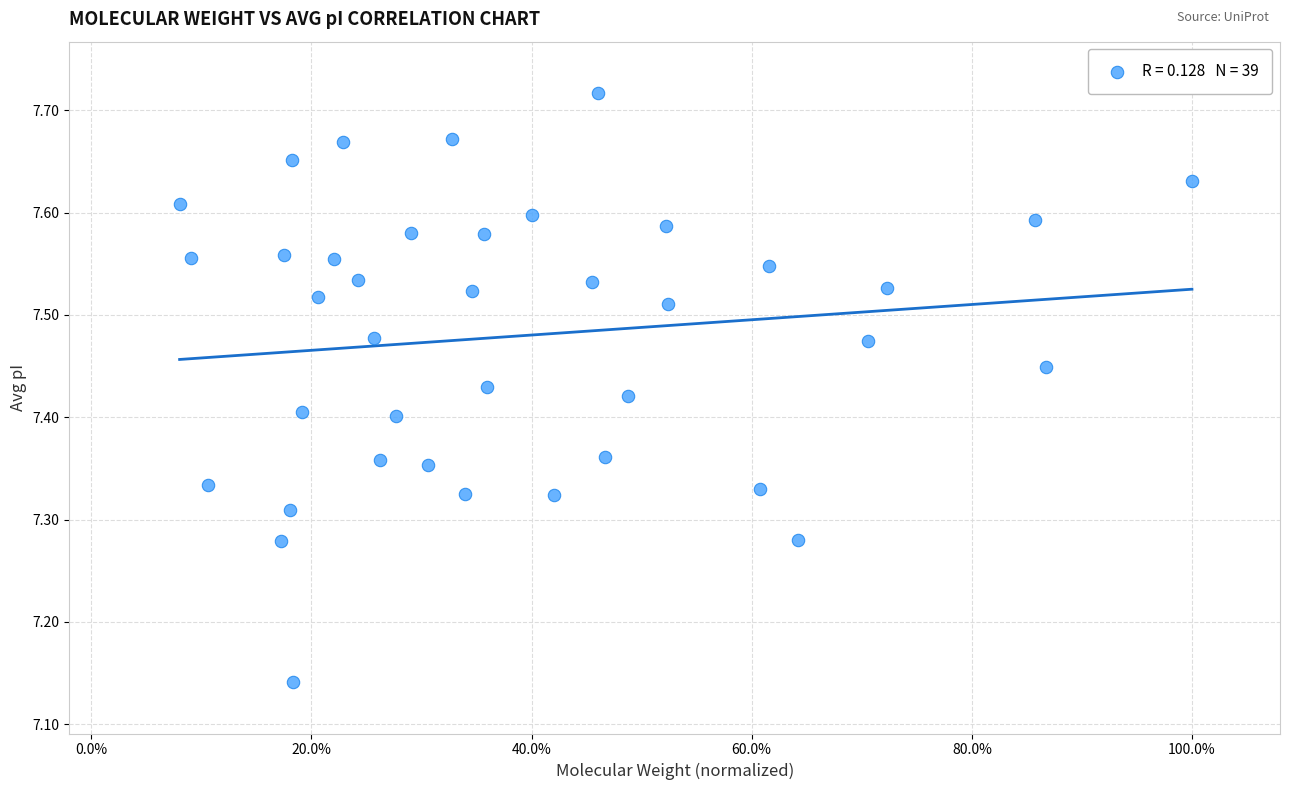

What is the range of X values (max minus min)?

0.9